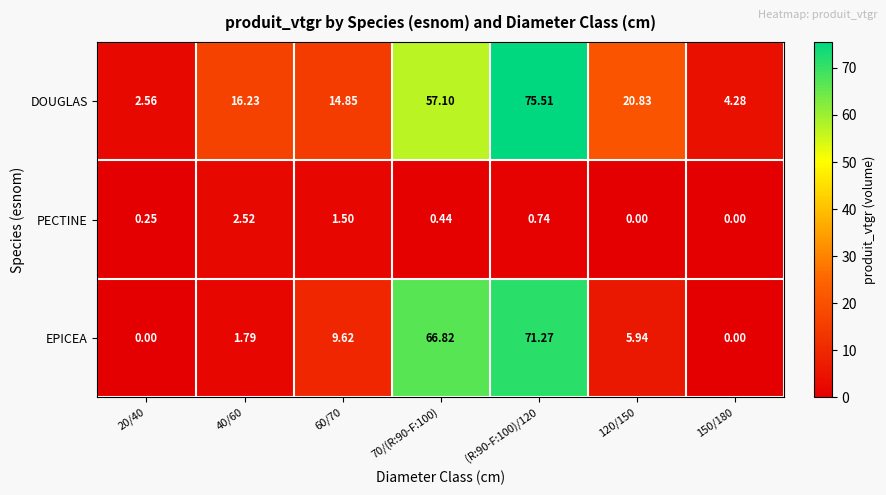

List the series in order of their peak value, lowest first.

PECTINE, EPICEA, DOUGLAS